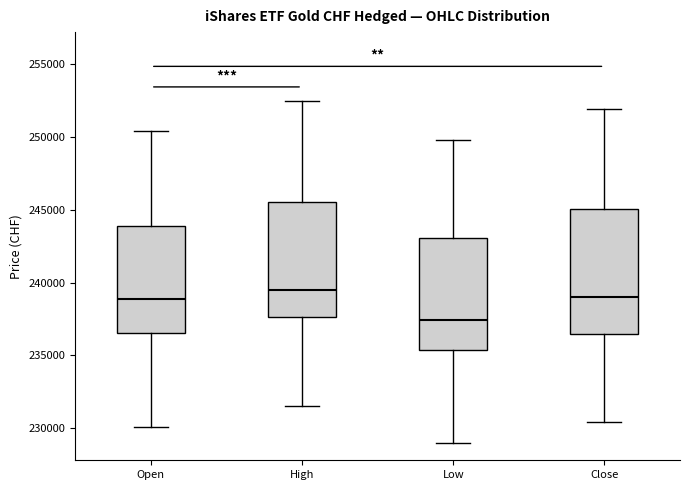

Comparing the boxes themselves (not the whiskers), which one is the tallest?

Close